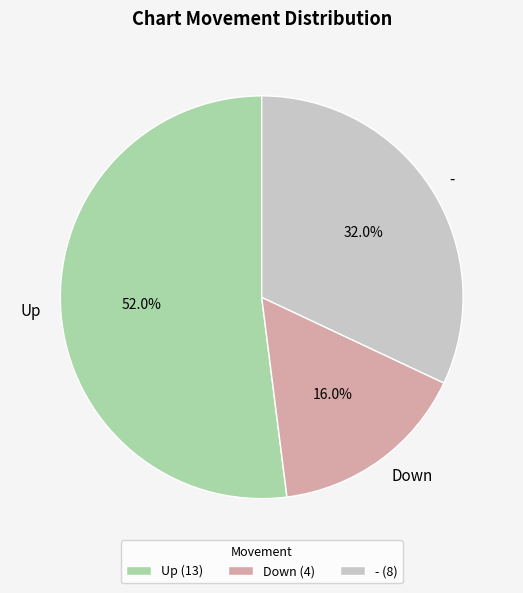

Count the number of slices in the pie.

3